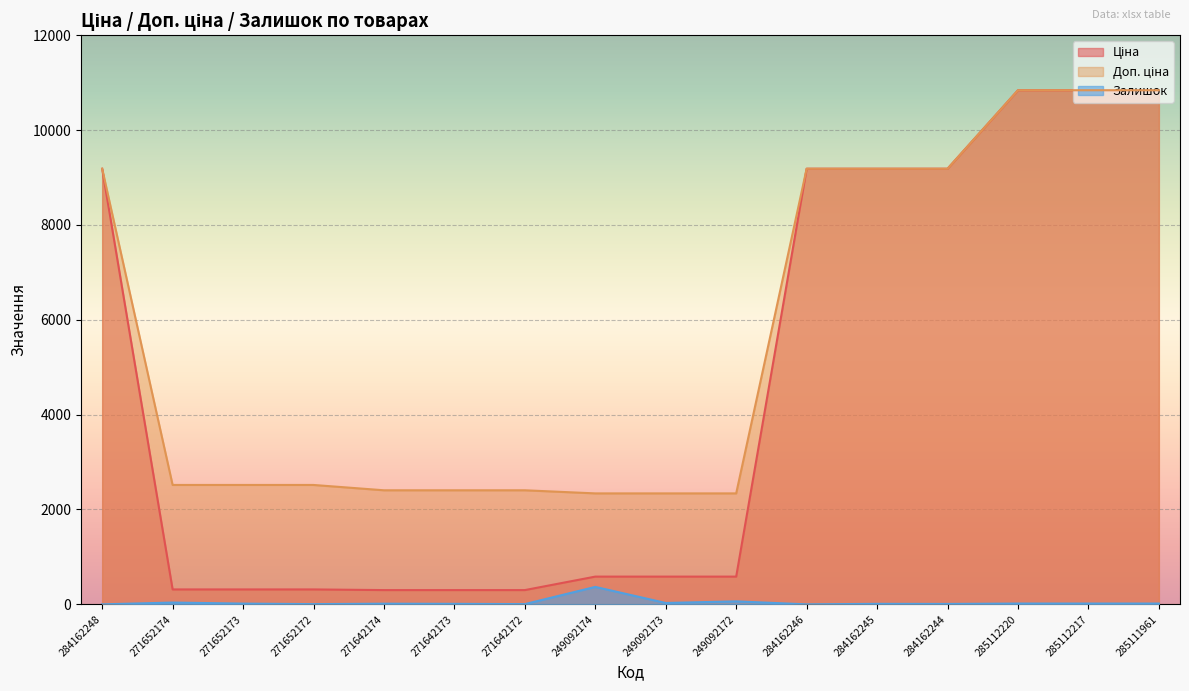

Reading right to left, transcribe all the data shown in this chart.

Ціна: 10840.1	10840.1	10840.1	9185.1	9185.1	9185.1	584.9	584.9	584.9	300.6	300.6	300.6	314.7	314.7	314.7	9185.1
Доп. ціна: 10840.1	10840.1	10840.1	9185.1	9185.1	9185.1	2339.7	2339.7	2339.7	2405.2	2405.2	2405.2	2517.5	2517.5	2517.5	9185.1
Залишок: 17.0	17.0	17.0	9.0	11.0	0.0	63.0	29.0	368.0	5.0	11.0	14.0	5.0	16.0	38.0	0.0